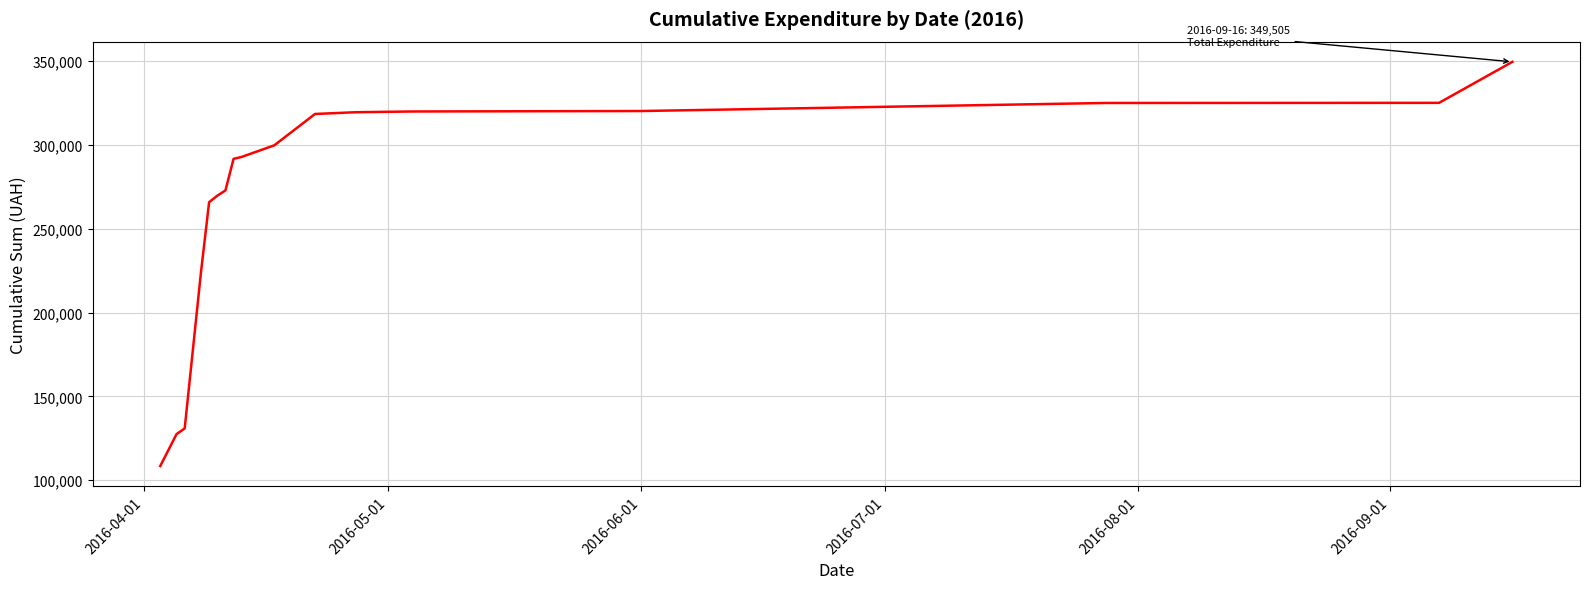

What is the difference between the maximum and minimum values?

241082.6